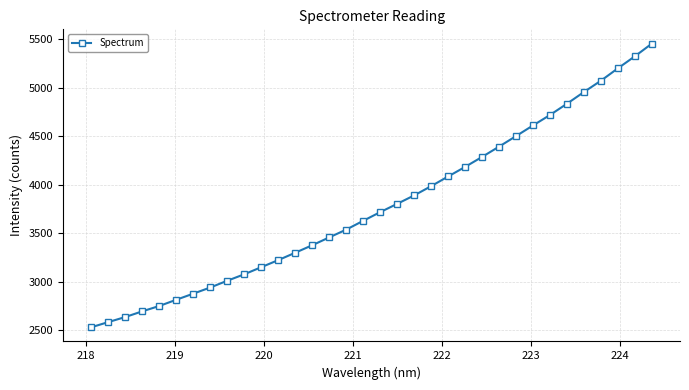

What is the difference between the maximum and minimum values?

2920.3